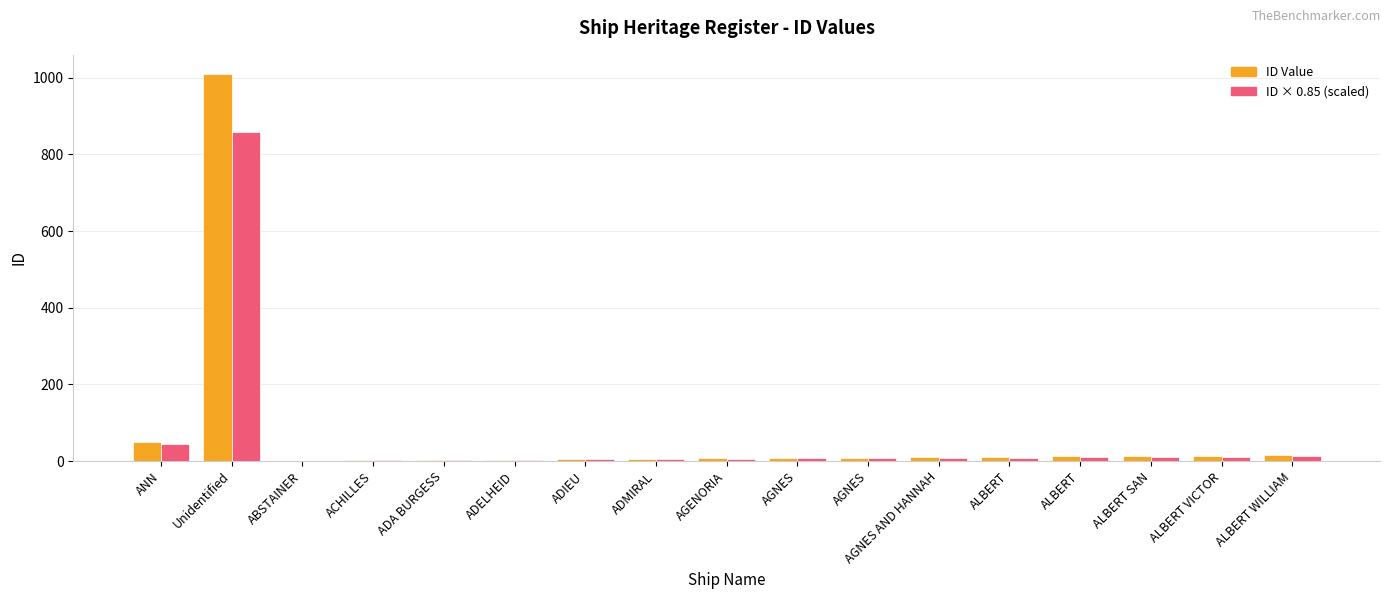

Count the number of categories in the chart.

17